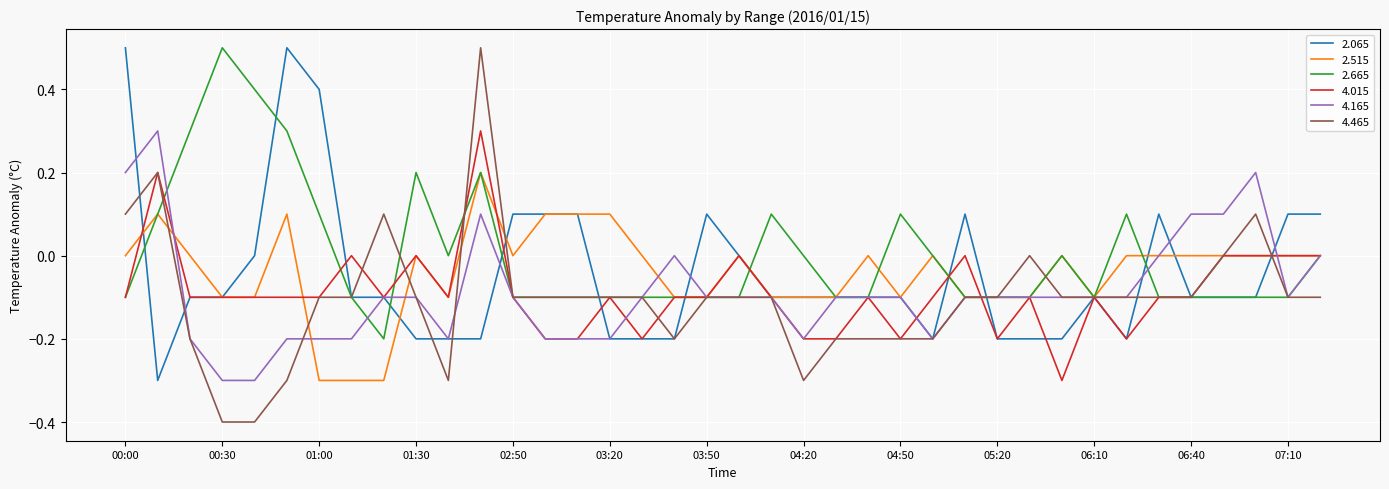

Which series has the largest total across all categories?

2.665